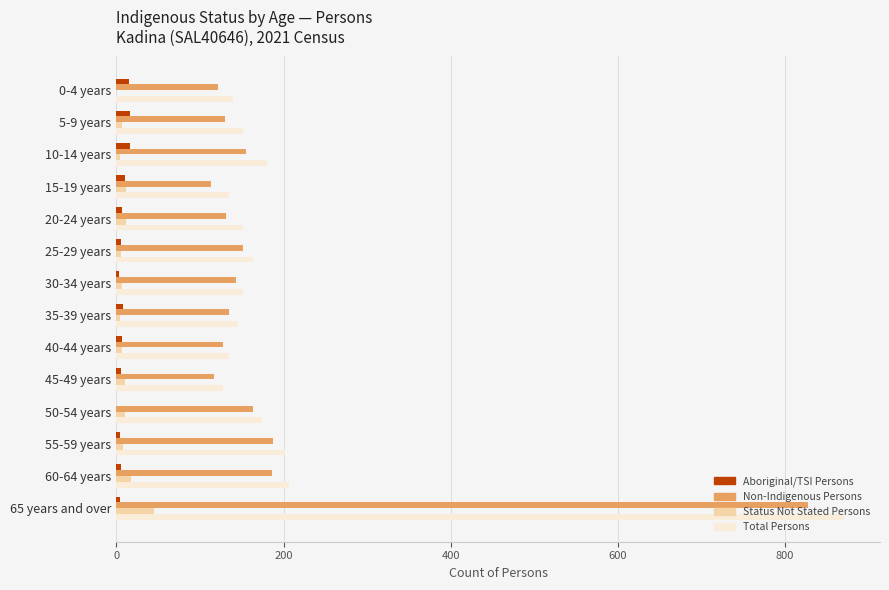

True or false: Status Not Stated Persons has a value of 12 at 20-24 years.

True